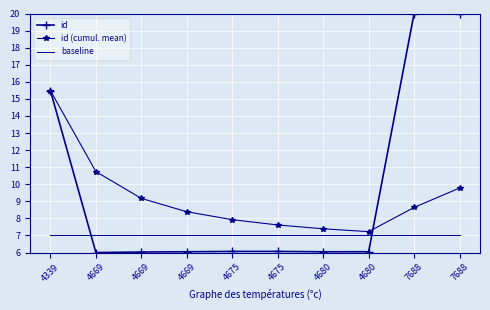

At which category is the sum across all series the highest?

4339